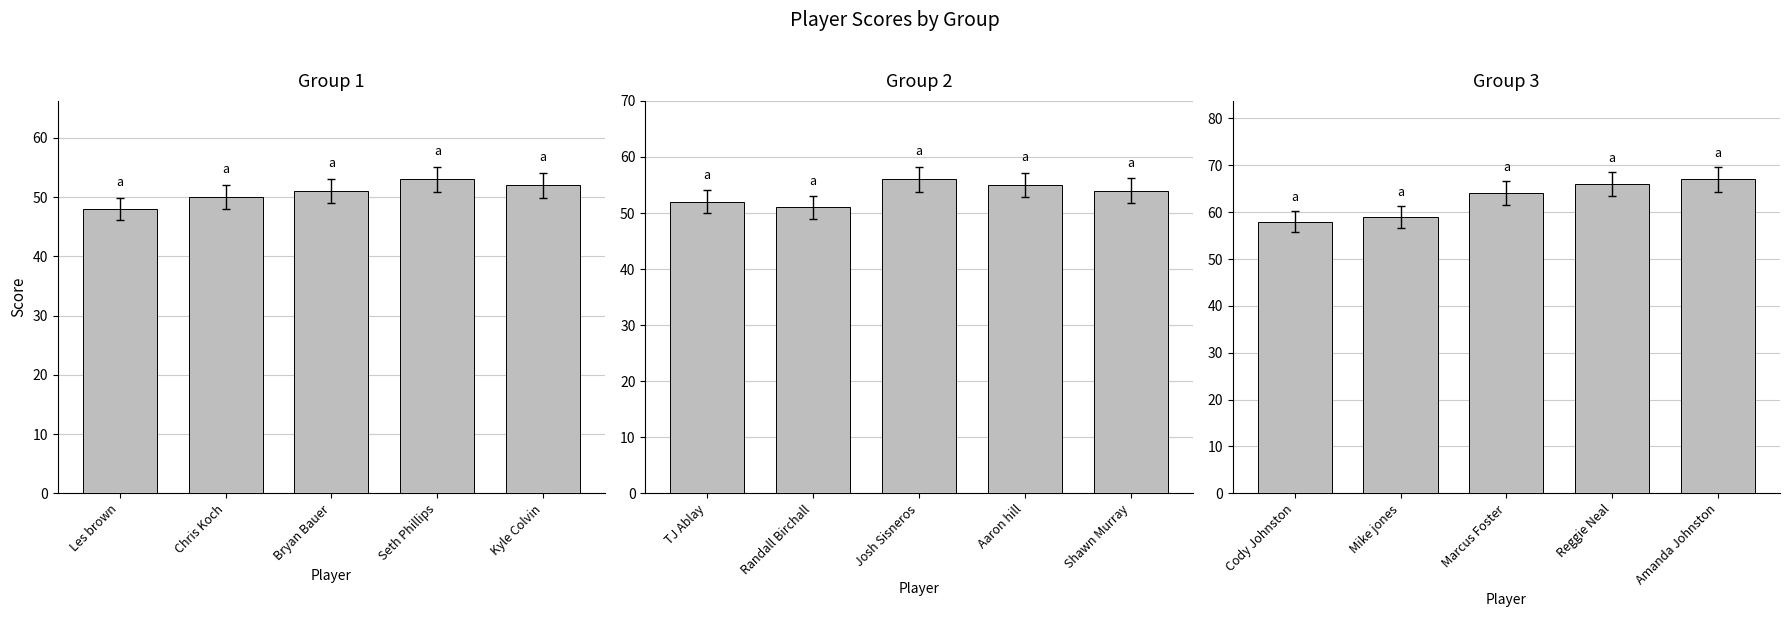

What is the difference between the maximum and second lowest values?

8